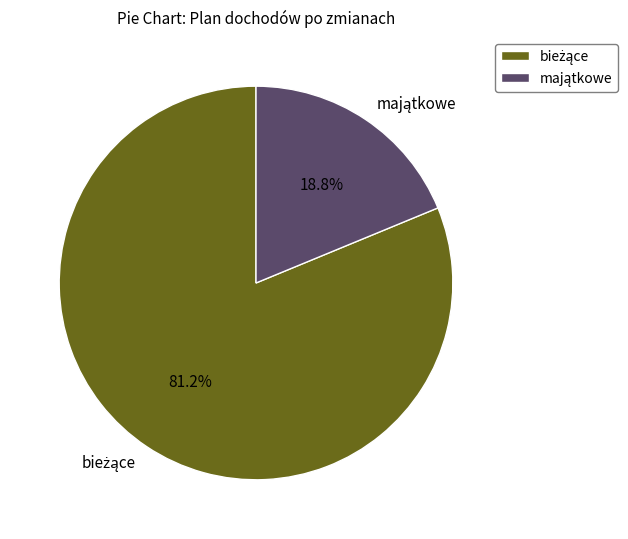

How many segments does this pie chart have?

2